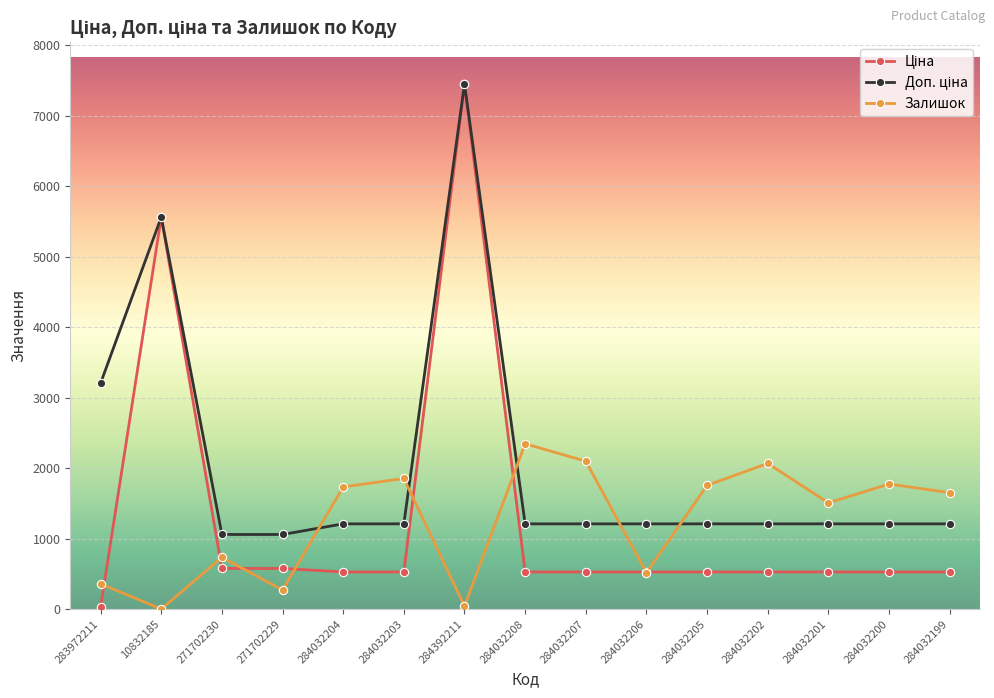

The Залишок series shows 1508.0 at 284032201. True or false?

True